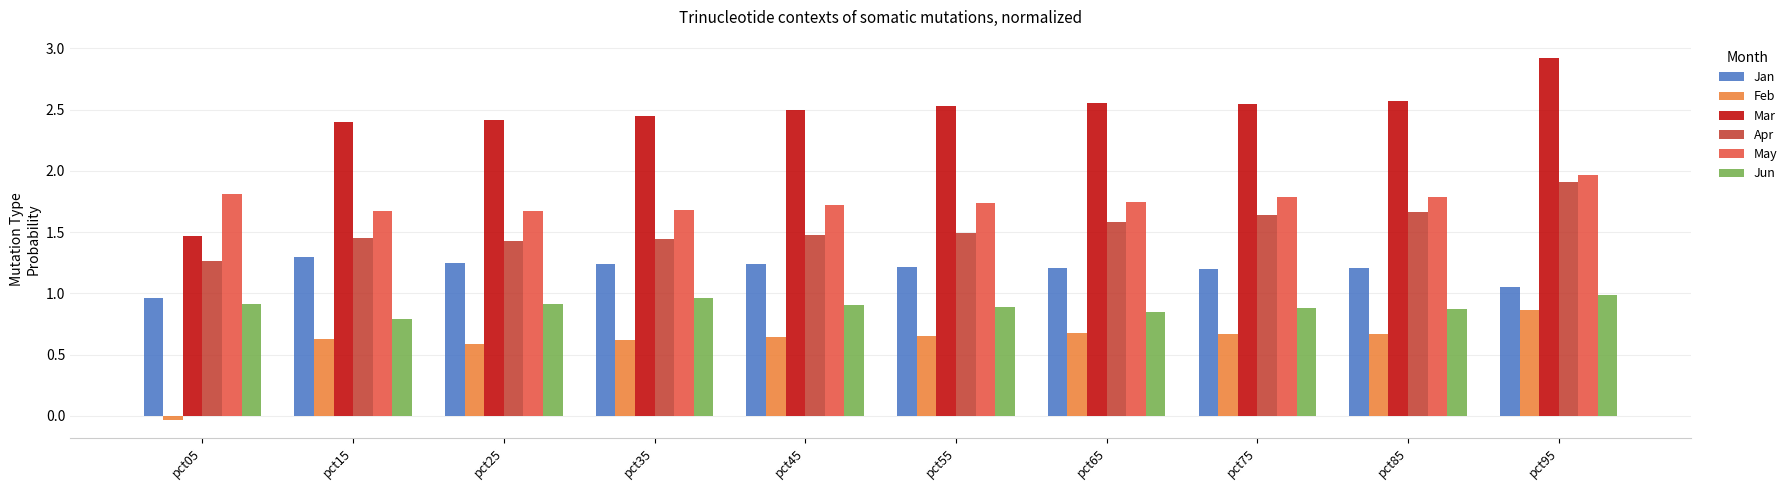

How many bars are there in total?

60